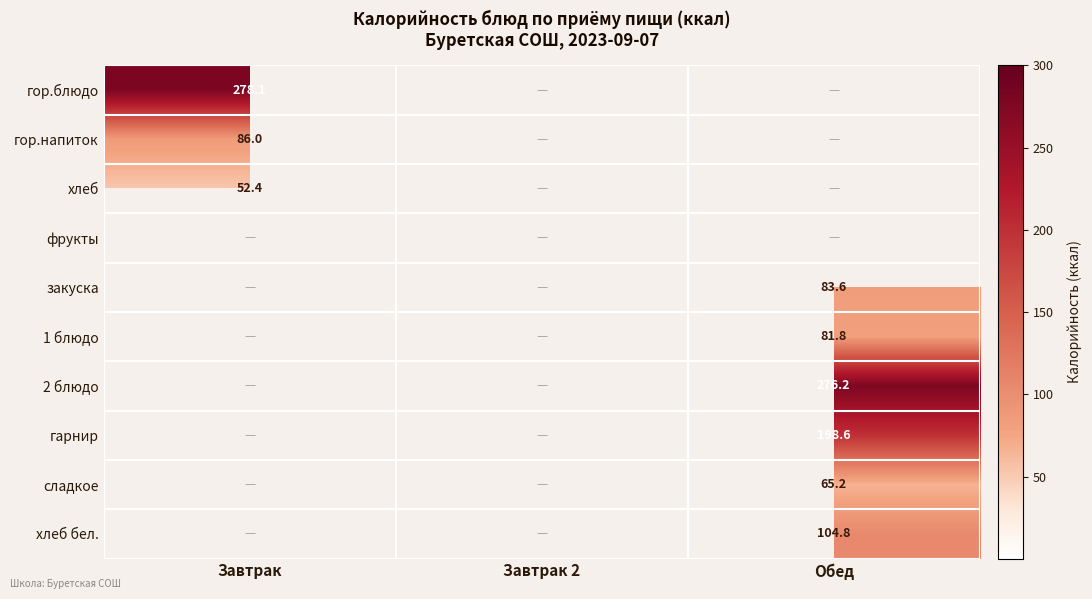

The 2 блюдо series shows 420.4 at Обед. True or false?

False